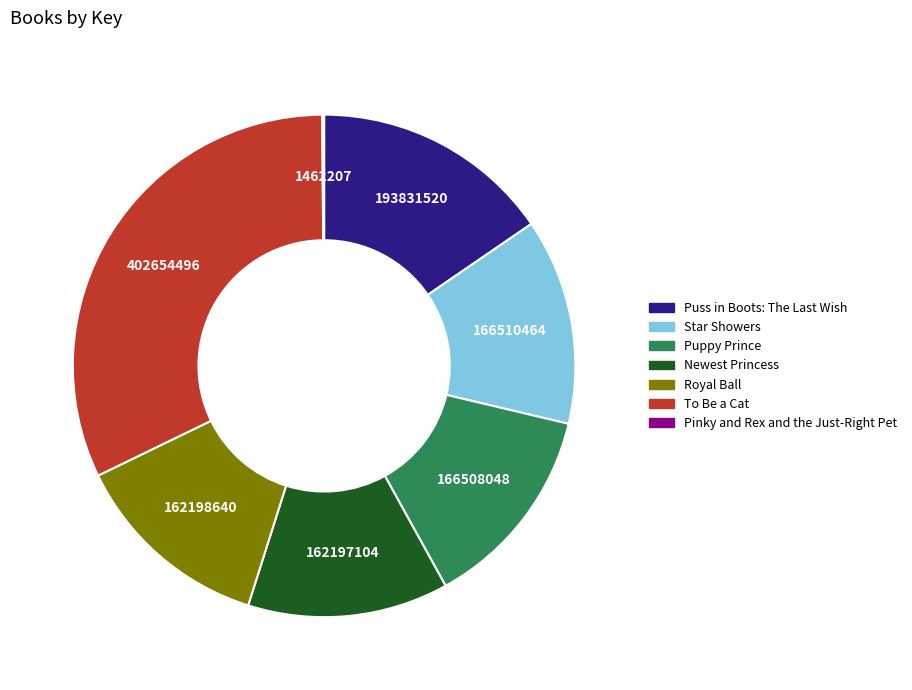

Do To Be a Cat and Royal Ball together represent more than half of the pie?

No